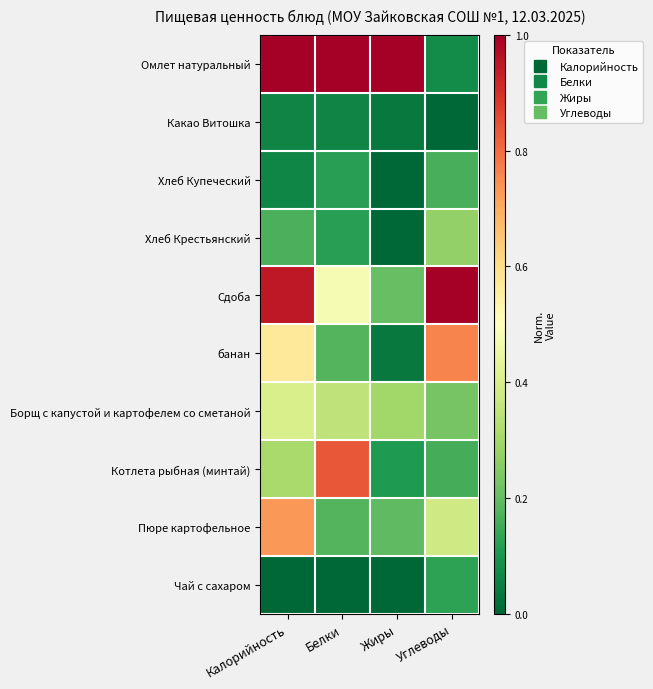

Which label corresponds to the largest value in the chart?

Калорийность